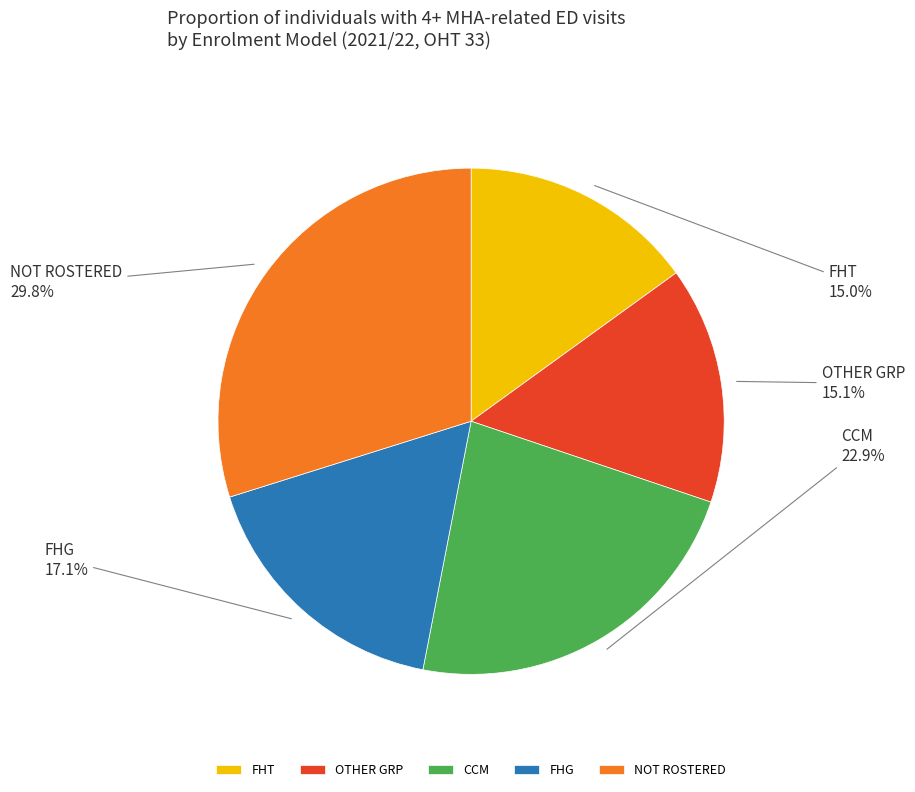

Between FHT and CCM, which is larger?

CCM